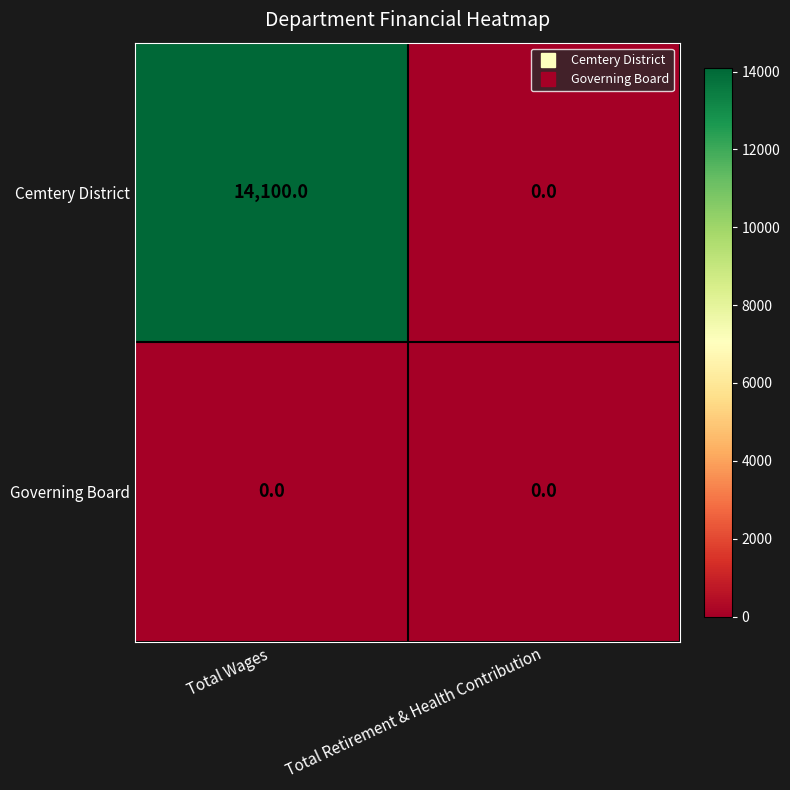

The Cemtery District series shows 0 at Total Retirement & Health Contribution. True or false?

True